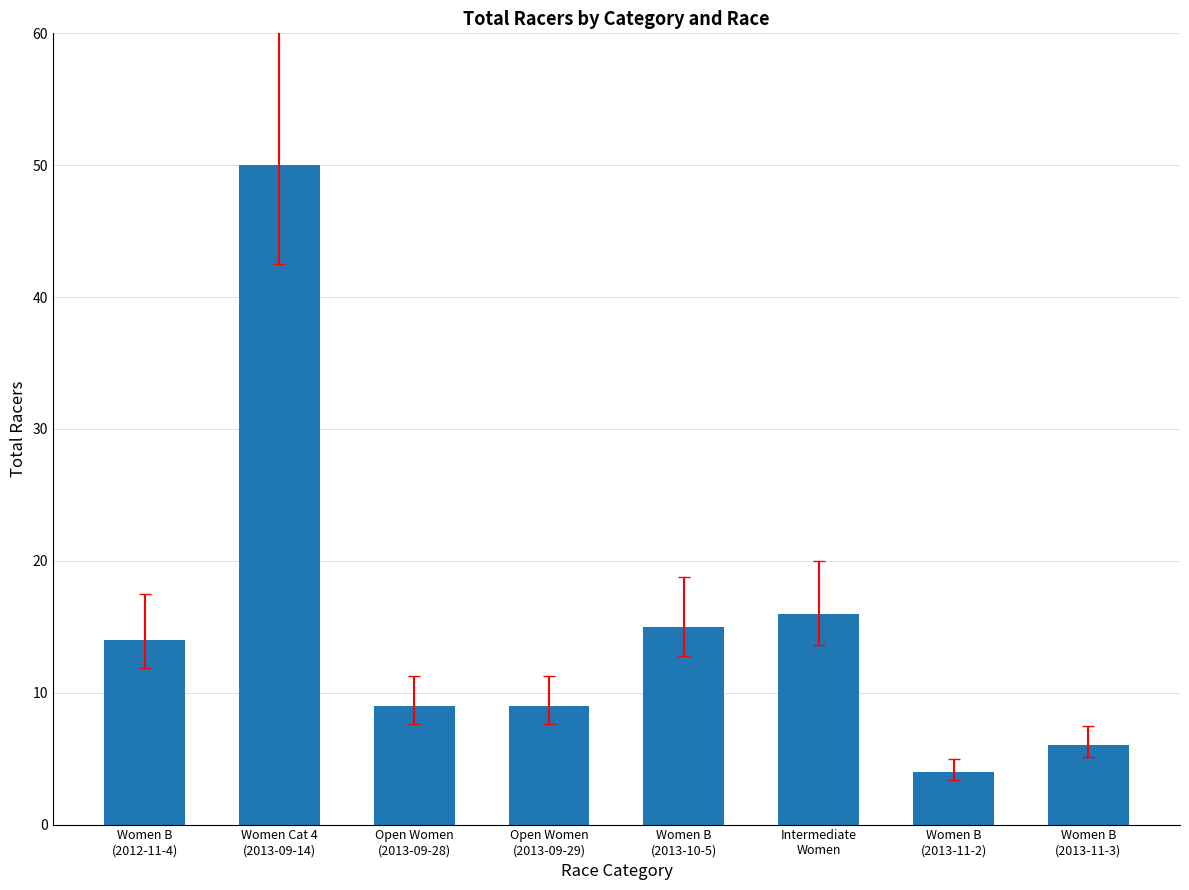

What is the difference between the second highest and second lowest values?

10